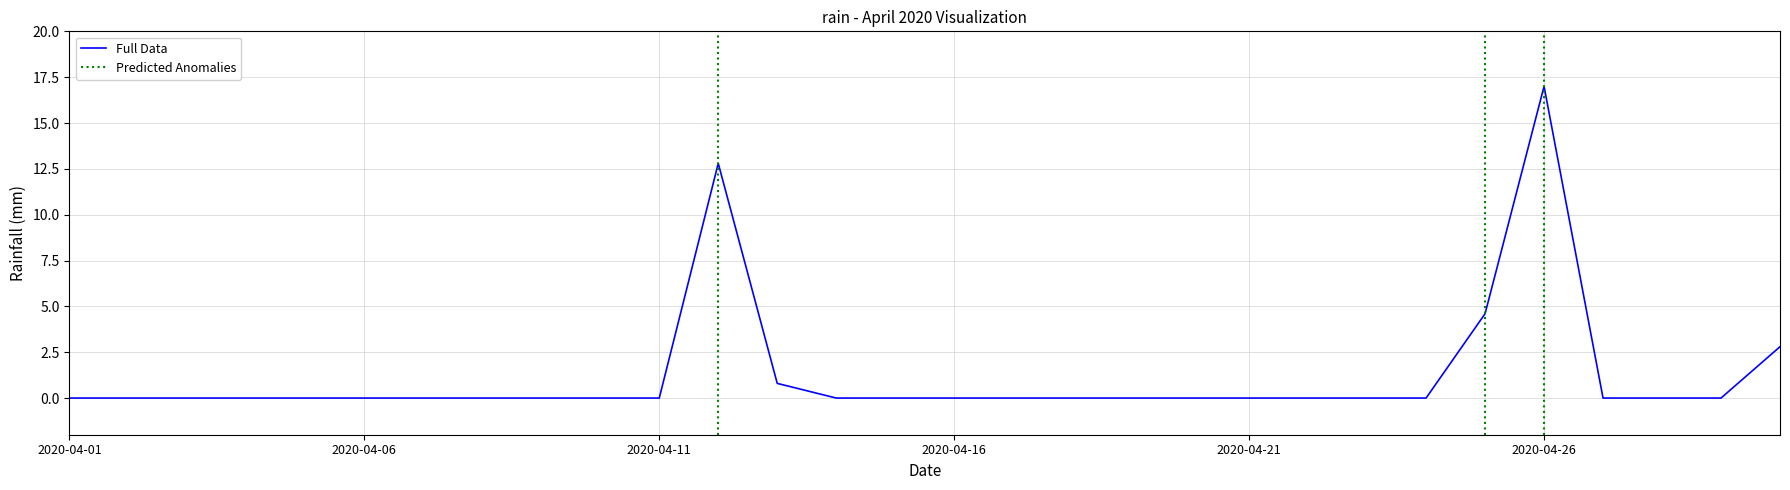

Is it true that the value at 2020-04-25 is 7.4?

False